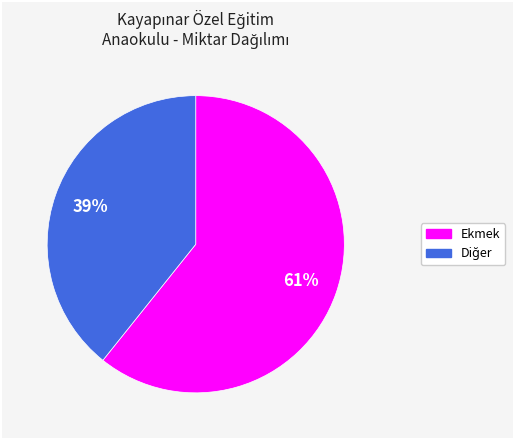

Is there any slice that represents more than half of the pie?

Yes